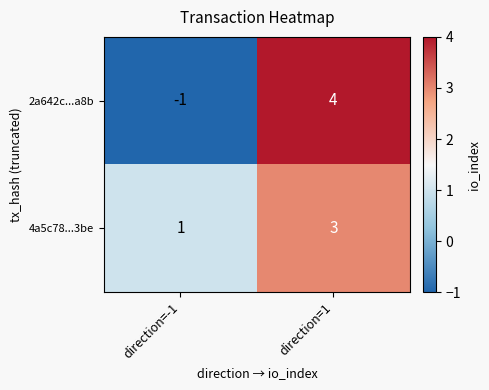

At which label is 2a642c...a8b closest to 1?

direction=-1